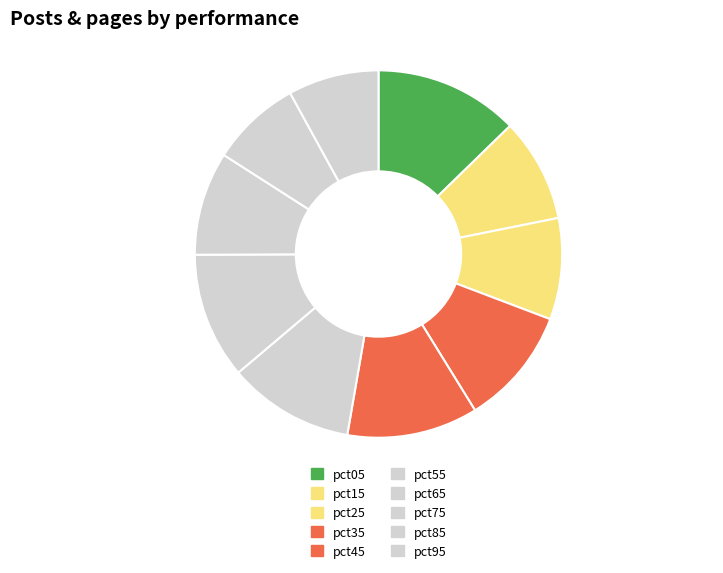

Count the number of slices in the pie.

10